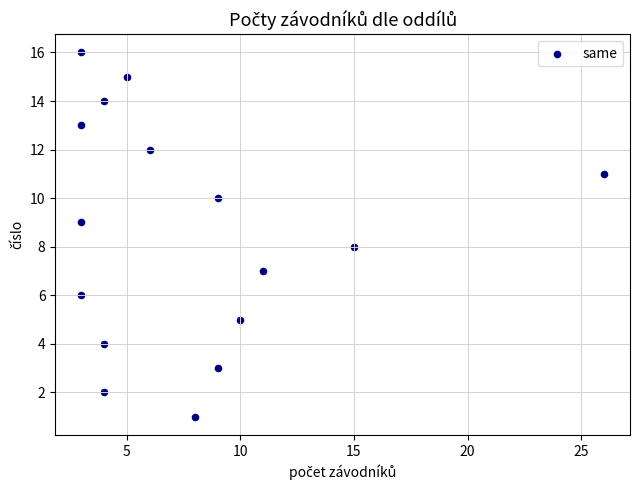

What is the range of Y values (max minus min)?

15